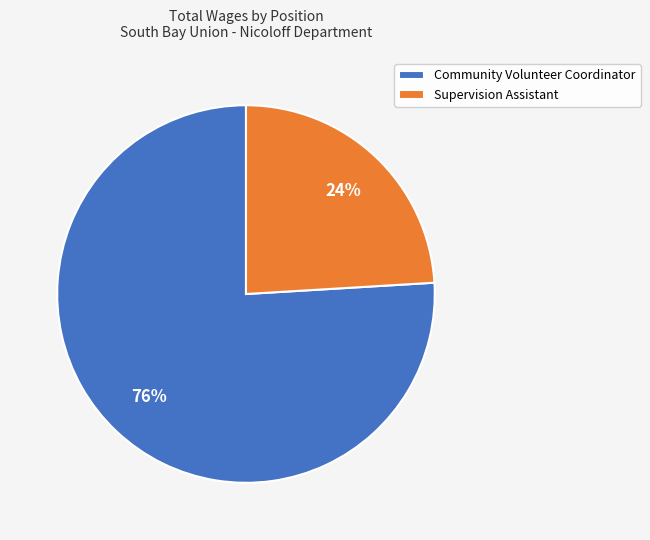

True or false: Supervision Assistant accounts for 24% of the total.

True